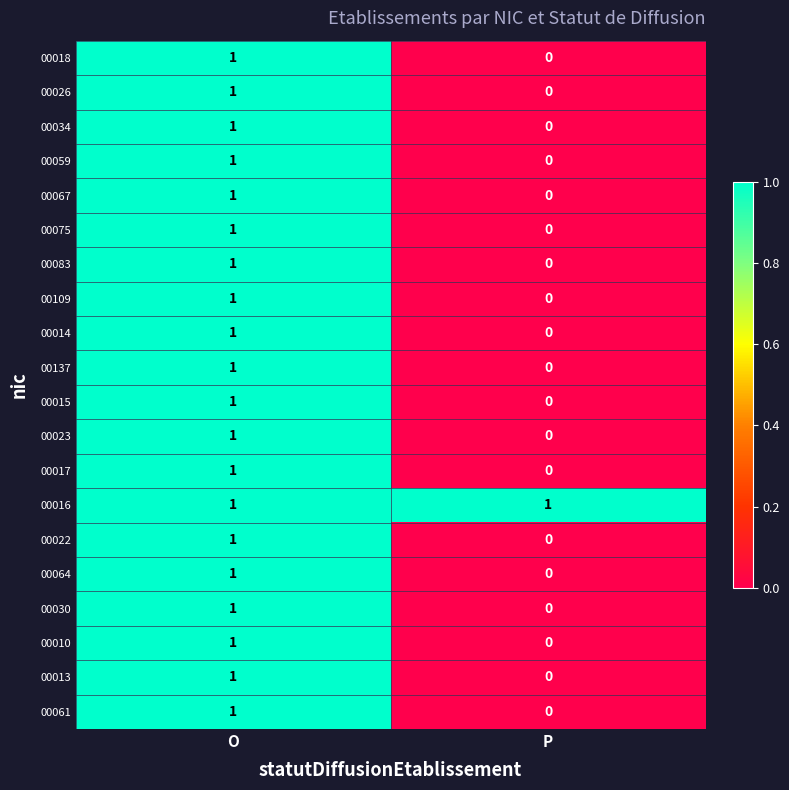

The value of 00030 at O is 1. True or false?

True